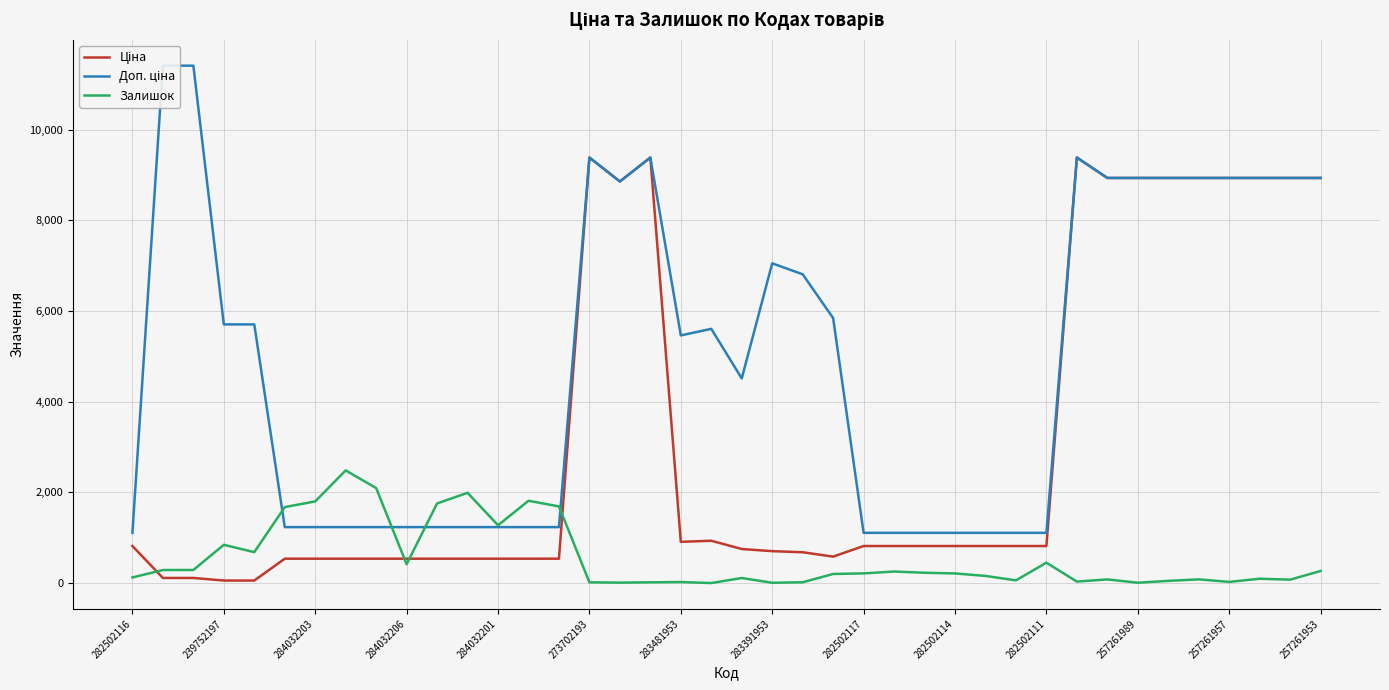

What is the minimum value shown in the chart?

2.0